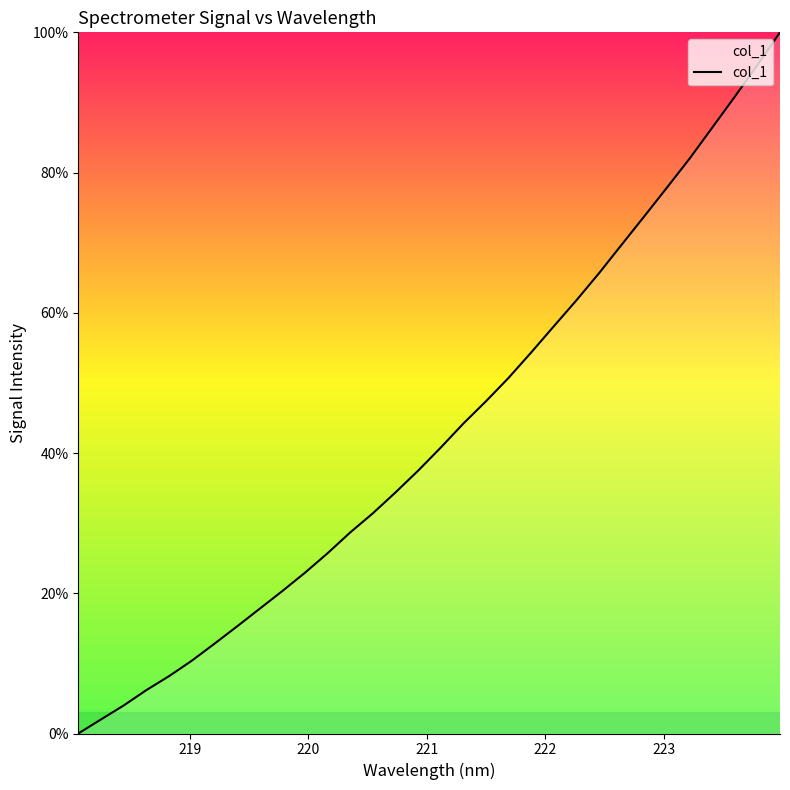

What is the difference between the maximum and minimum values?

100.0